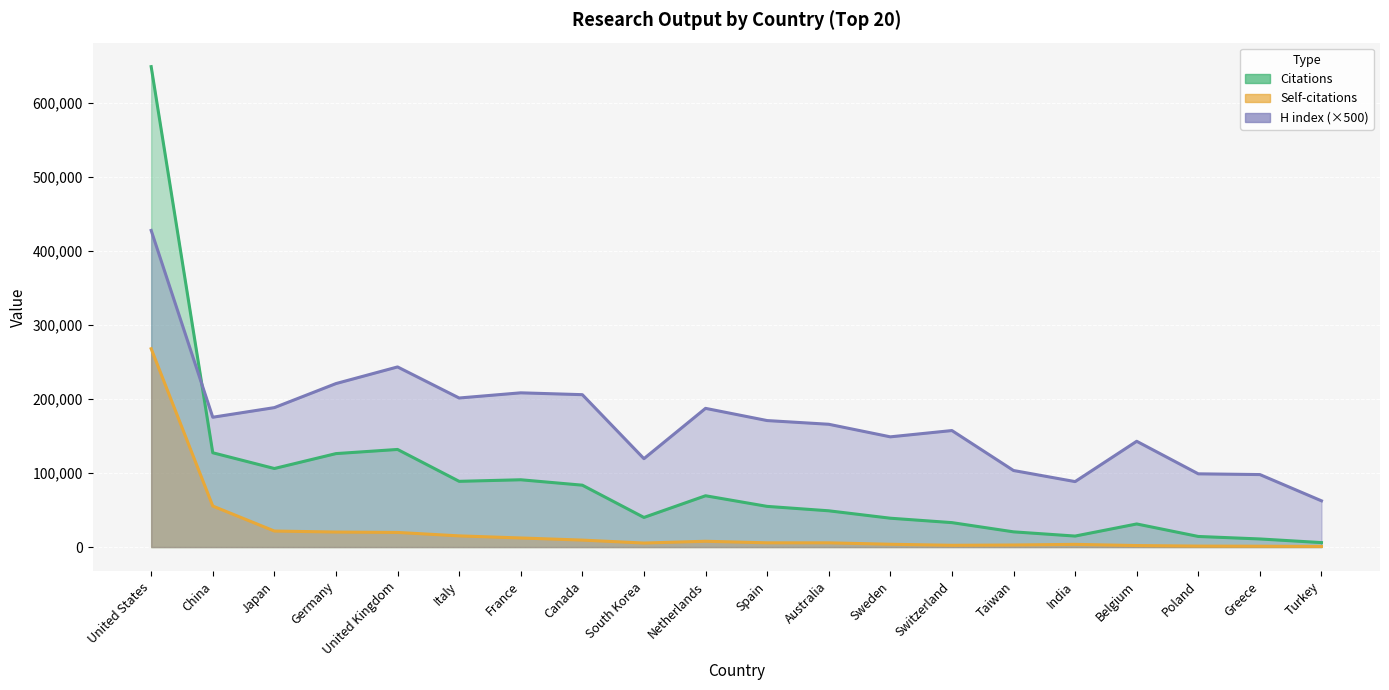

List the series in order of their peak value, lowest first.

Self-citations, H index, Citations